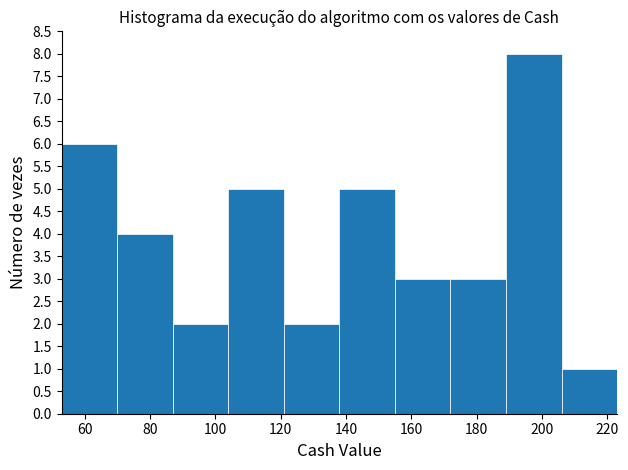

Reading left to right, list every bar in this chart as the range it spans on the x-axis followed by its height. Neither the bar edges nor the heights are printed on the chart, so give them approximately, as read against the axes.

54 to 70: 6
70 to 86: 4
86 to 104: 2
104 to 120: 5
120 to 138: 2
138 to 154: 5
154 to 172: 3
172 to 188: 3
188 to 206: 8
206 to 222: 1